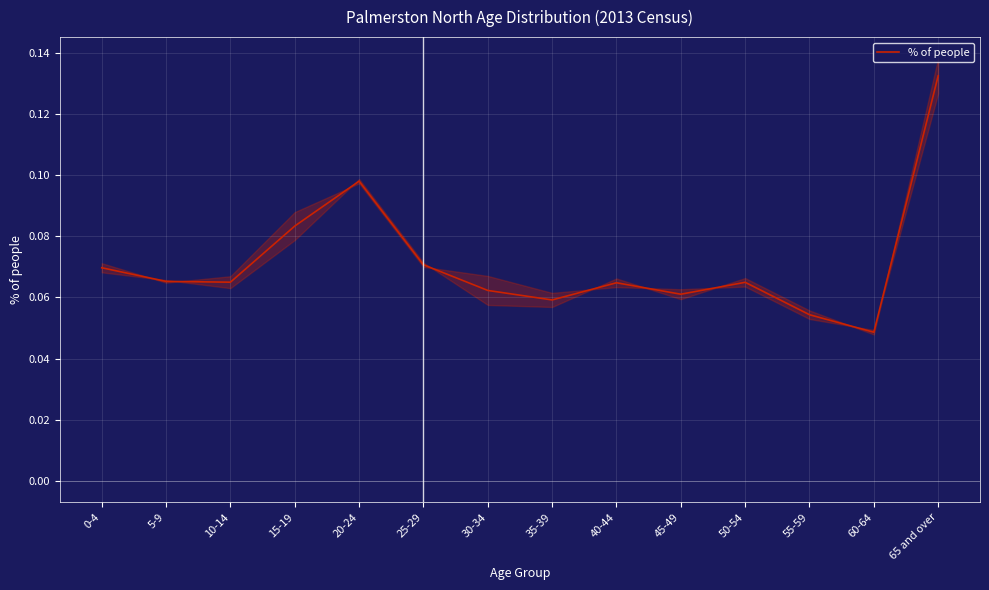

At which label is the value closest to 0?

60-64